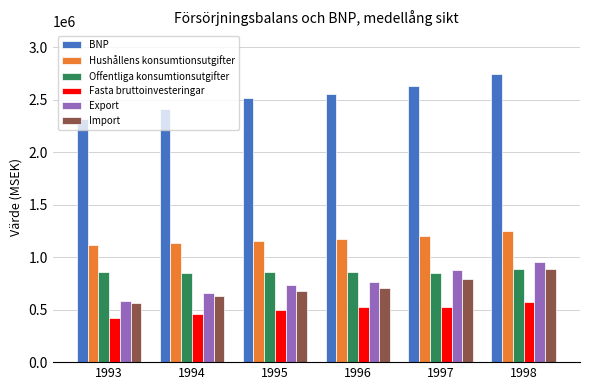

What is the difference between the maximum and minimum values in the Hushållens konsumtionsutgifter series?

129447